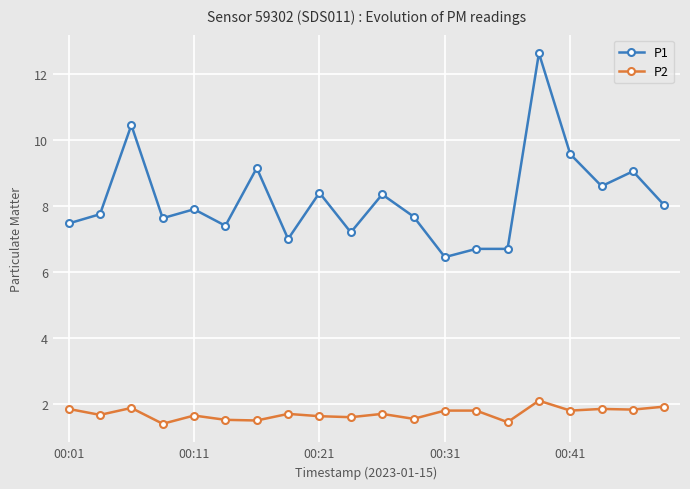

What is the highest value of the P2 series?

2.1